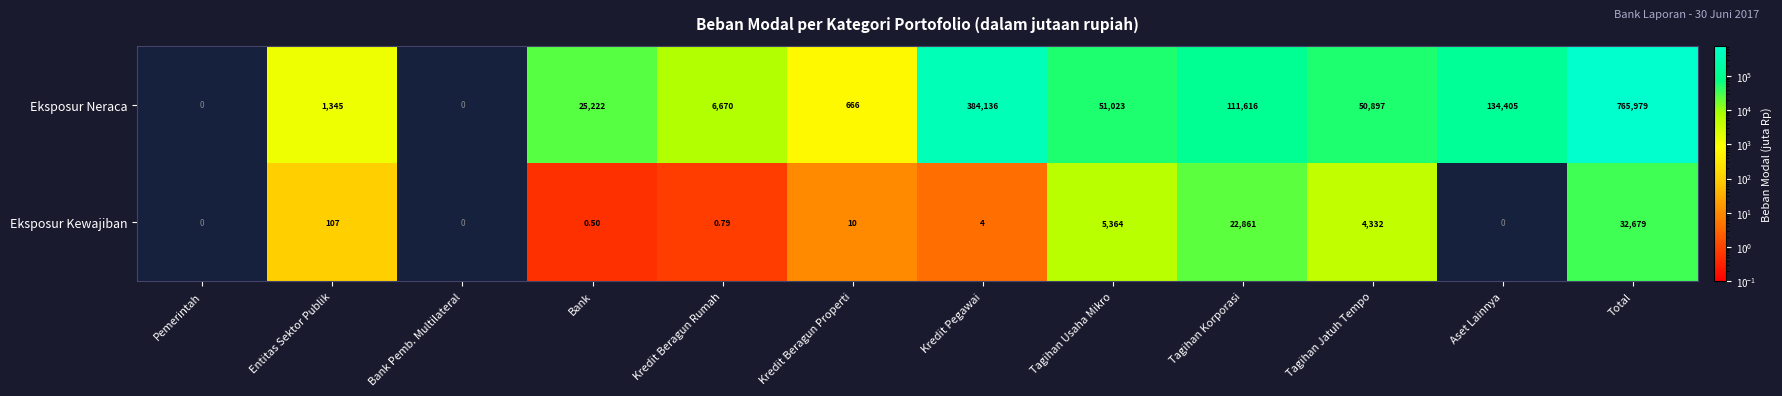

Is the value of Eksposur Neraca at Total greater than the value of Eksposur Kewajiban at Tagihan Usaha Mikro?

Yes